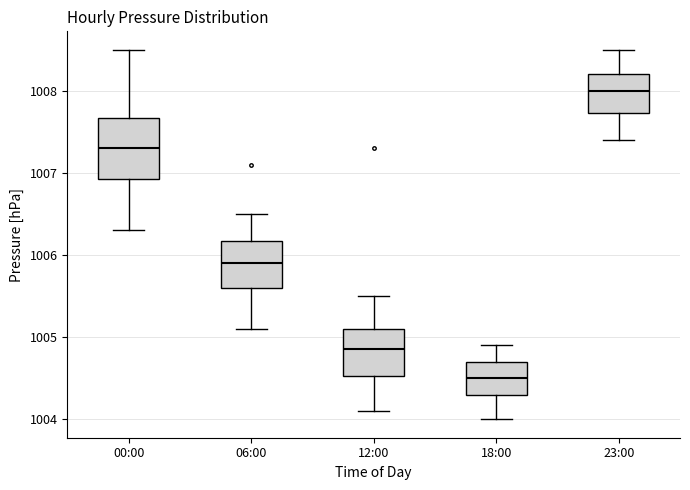

Reading left to right, transcribe this box plot: for each box, give where its median line is, the range the box spans, and where its two whiskers end, as read against the y-axis. The values are not printed on the chart, so give them approximately, as read against the axis.

00:00: median 1007.3, box 1006.9 to 1007.7, whiskers 1006.3 to 1008.5
06:00: median 1005.9, box 1005.6 to 1006.2, whiskers 1005.1 to 1006.5
12:00: median 1004.9, box 1004.5 to 1005.1, whiskers 1004.1 to 1005.5
18:00: median 1004.5, box 1004.3 to 1004.7, whiskers 1004.0 to 1004.9
23:00: median 1008.0, box 1007.7 to 1008.2, whiskers 1007.4 to 1008.5